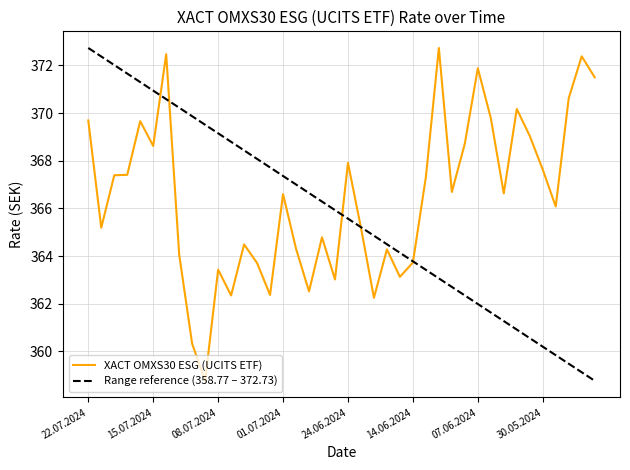

Where is the first local minimum?

19.07.2024